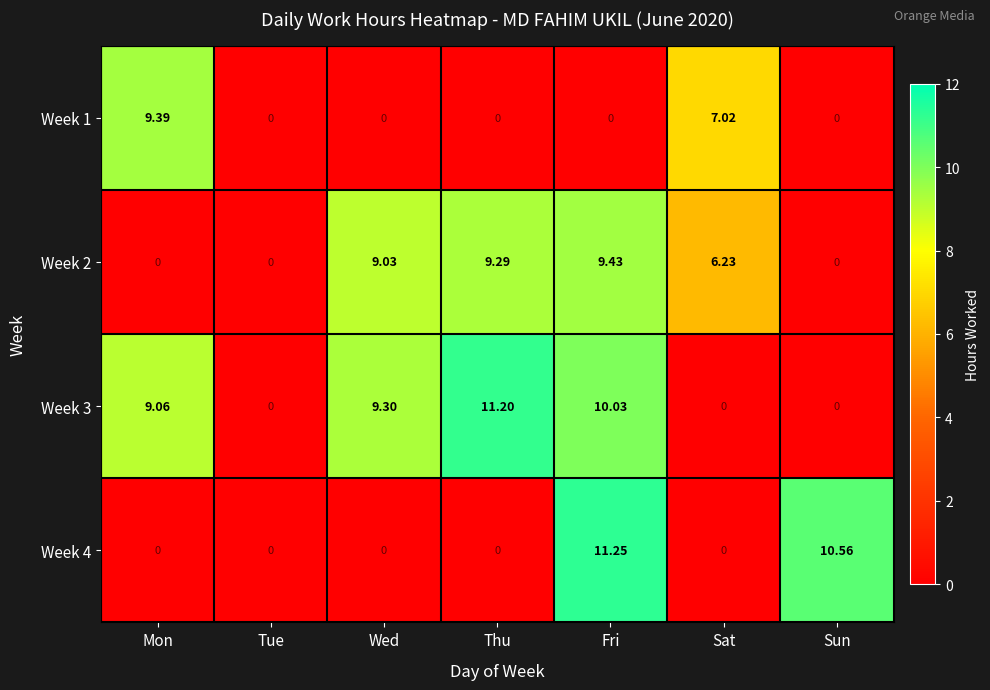

Rank the series by their maximum value, from highest to lowest.

Week 4, Week 3, Week 2, Week 1